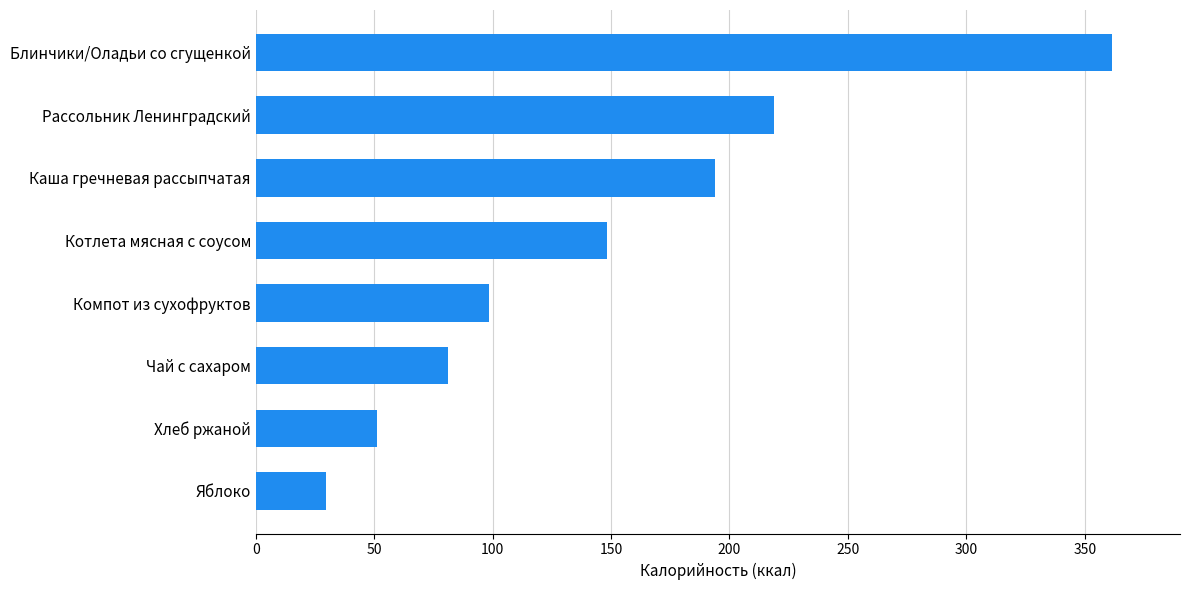

Is it true that the value at Яблоко is 29.5?

True